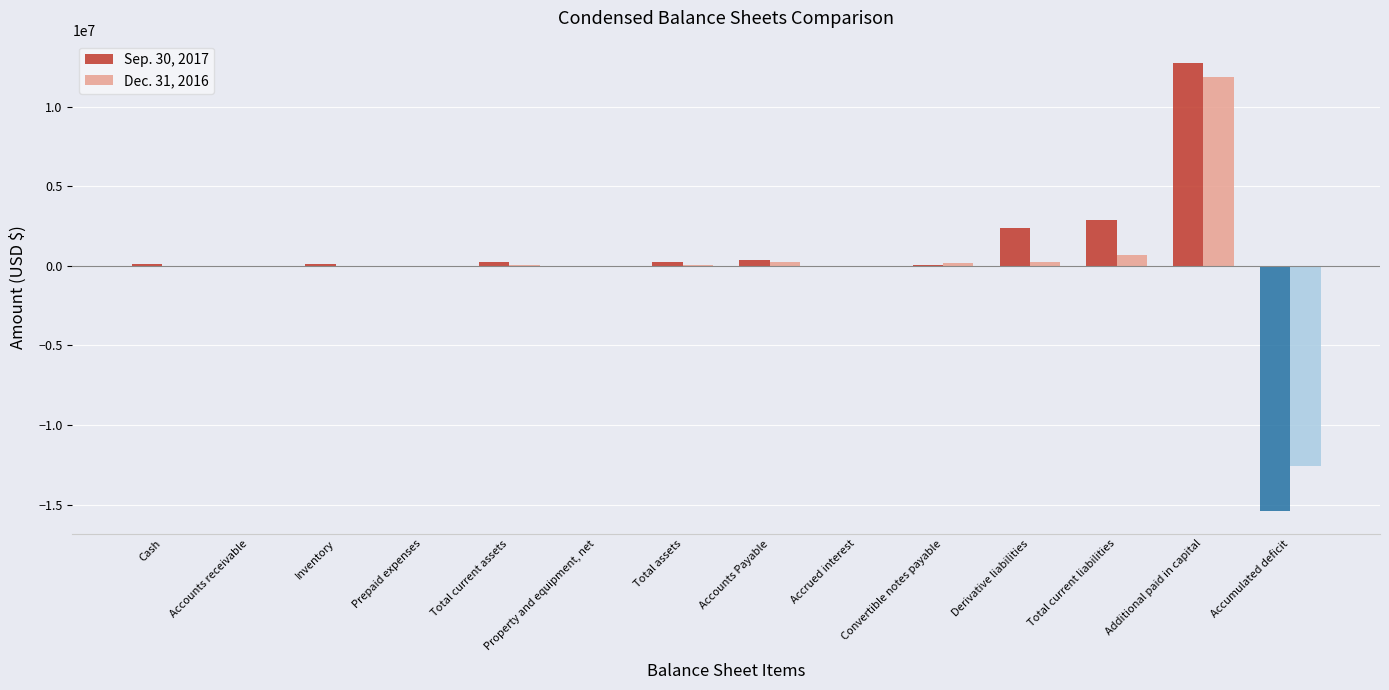

Which series has the widest spread of values?

Sep. 30, 2017